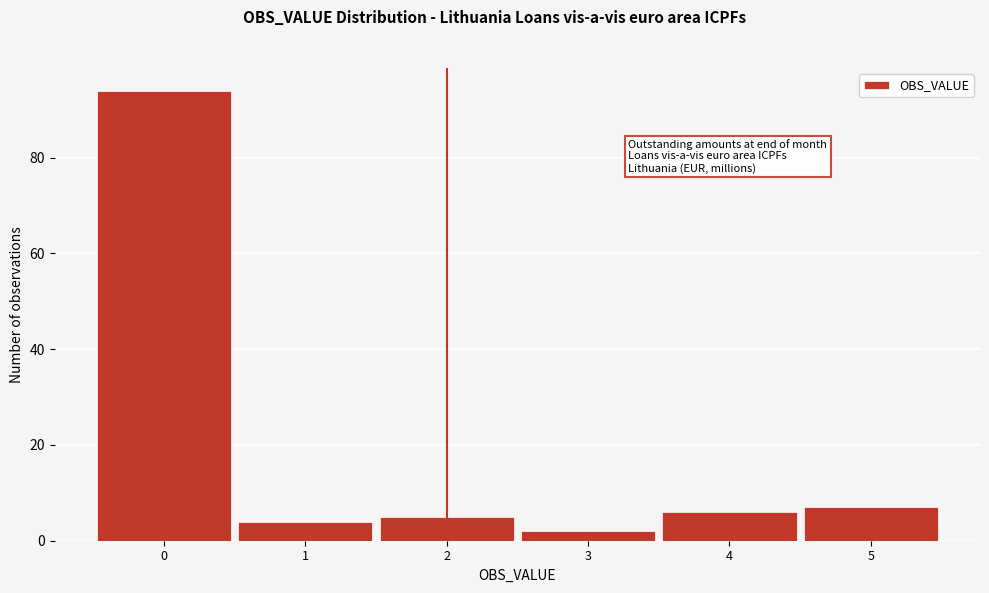

Reading left to right, transcribe this chart: for each bar, give the range it covers on the x-axis and its height. The values are not printed on the chart, so give them approximately, as read against the axis.

-0.5 to 0.5: 94
0.5 to 1.5: 4
1.5 to 2.5: 6
2.5 to 3.5: 2
3.5 to 4.5: 6
4.5 to 5.5: 8